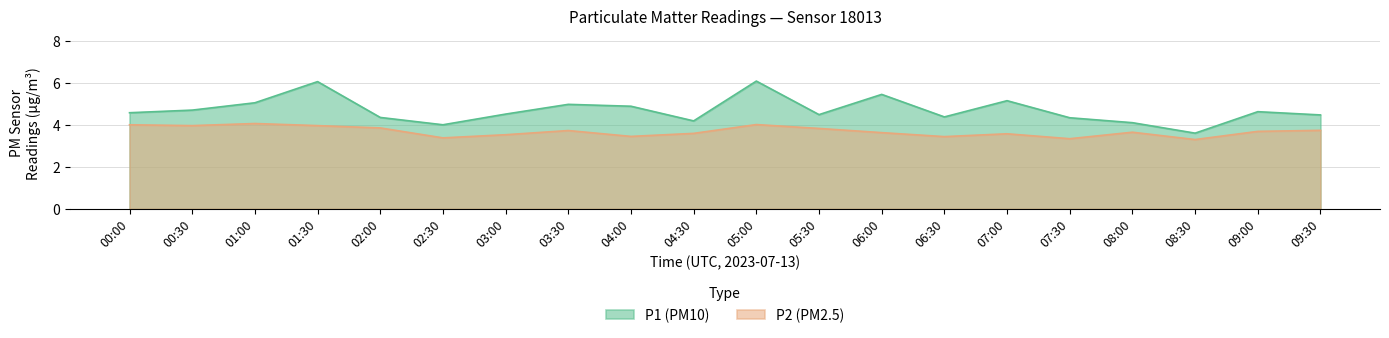

What is the greatest value displayed?

6.1